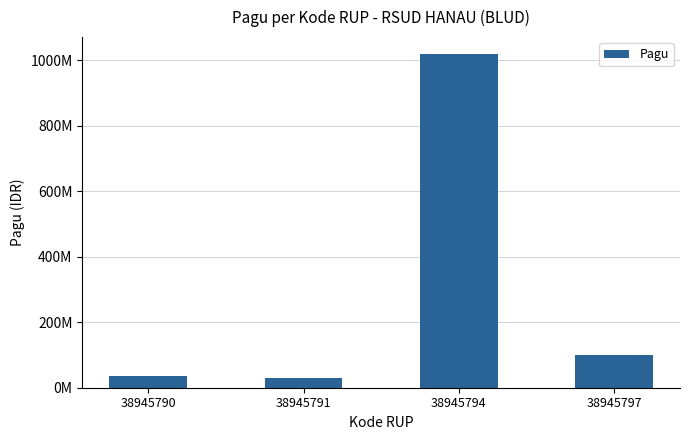

Where does the data first go above 100000000?

38945794